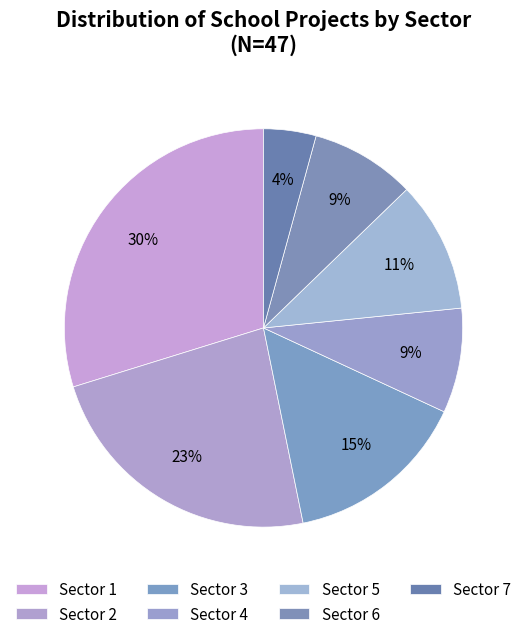

Count the number of slices in the pie.

7